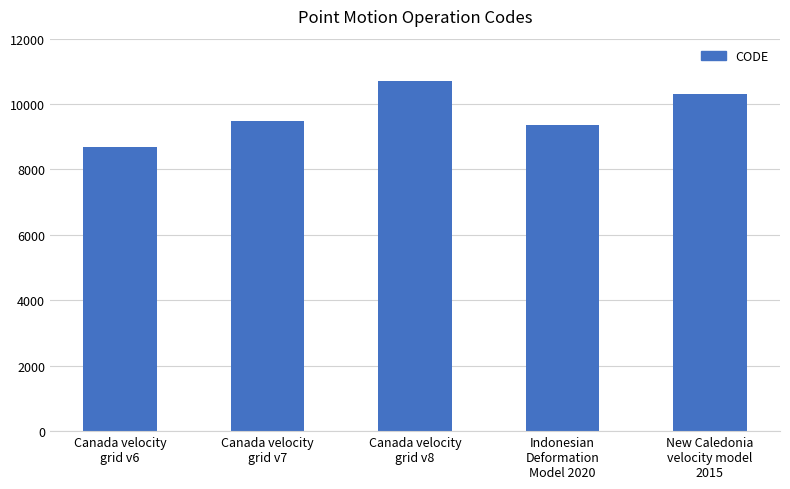

Reading right to left, what are all the values shown in this chart?

10323	9375	10707	9483	8676